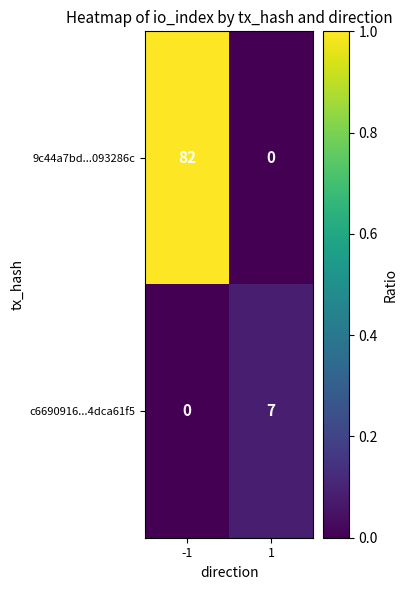

What is the difference between the maximum and minimum values in the 9c44a7bd...093286c series?

82